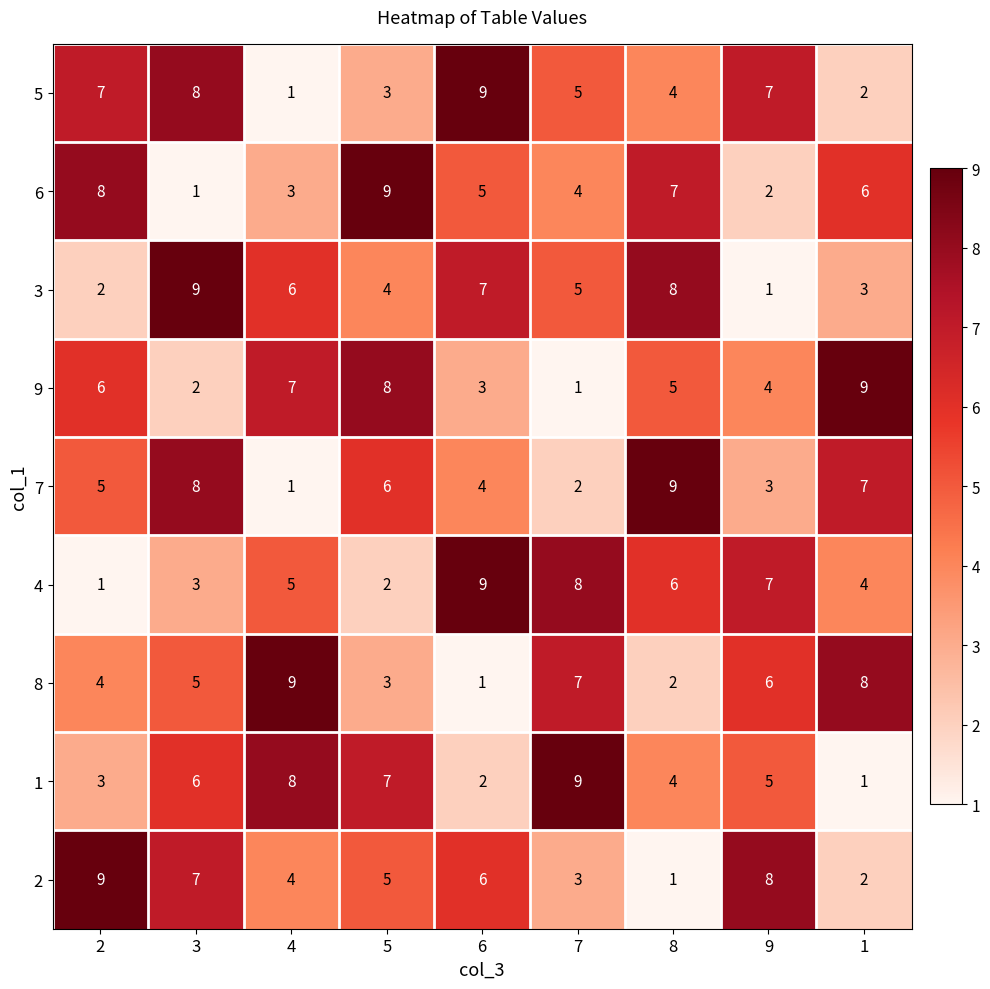

What is the spread (max minus min) of values at 2?

8